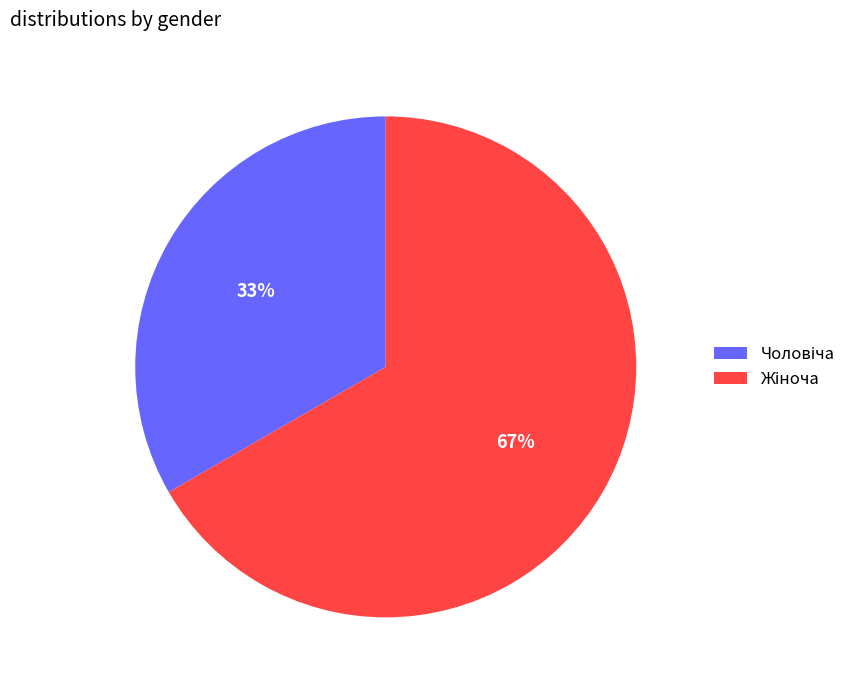

Is there any slice that represents more than half of the pie?

Yes